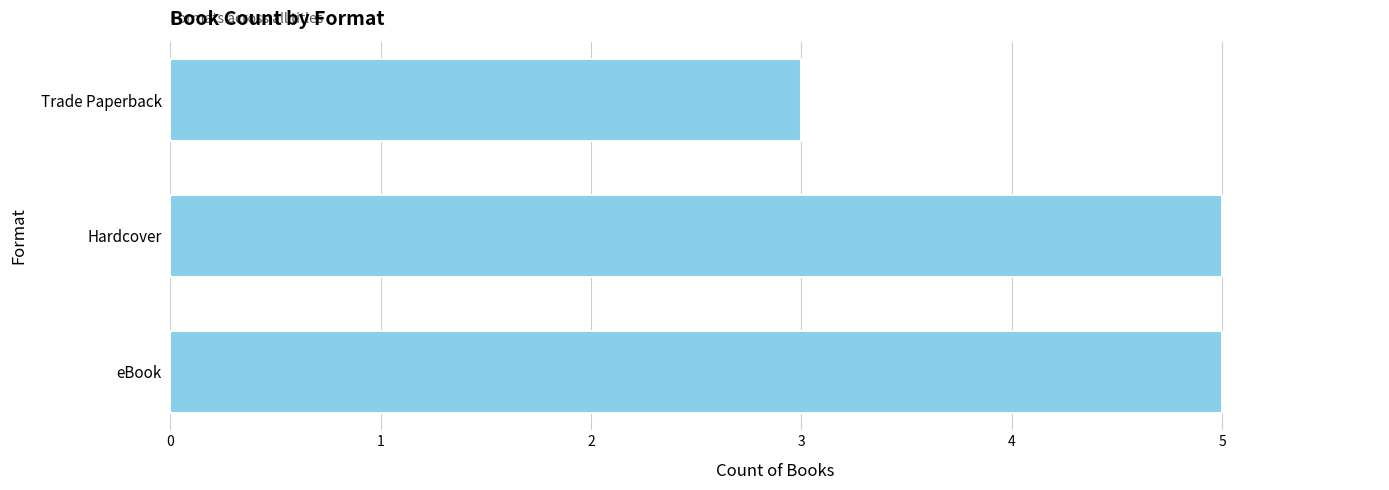

What is the average value?

4